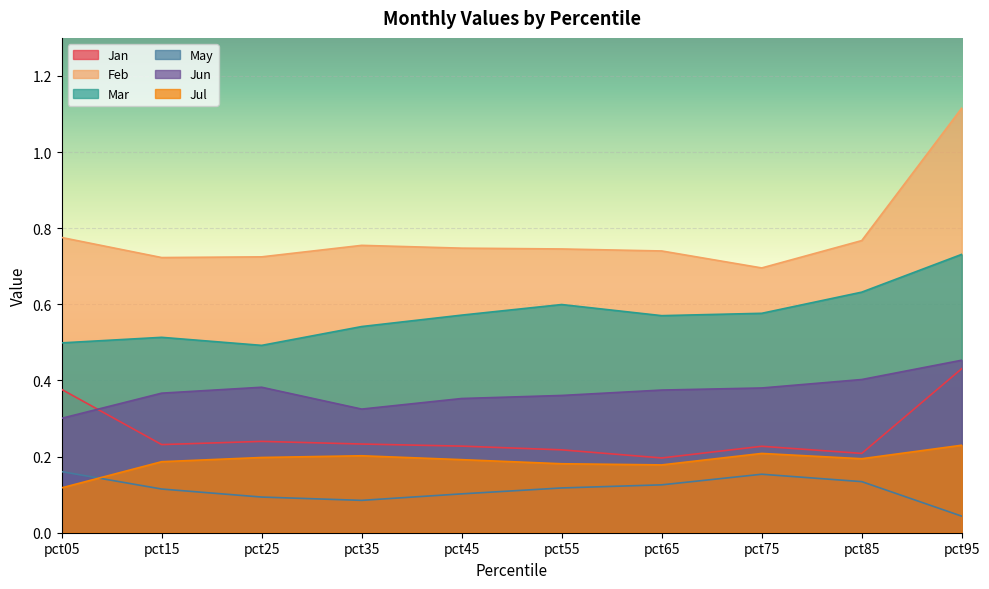

At which label does Jul reach its minimum?

pct05